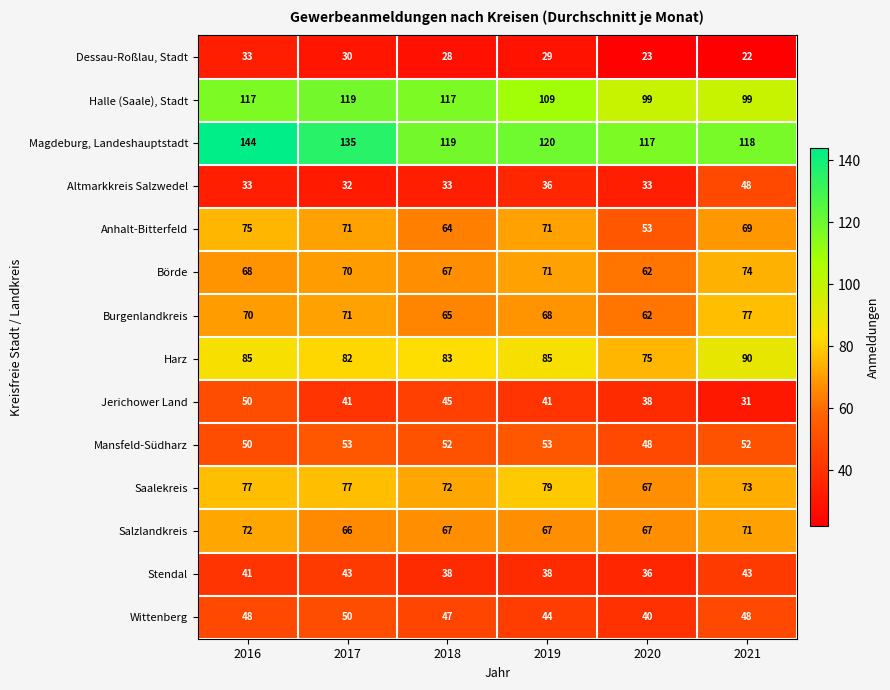

What is the difference between the second highest and minimum values in the Jerichower Land series?

14